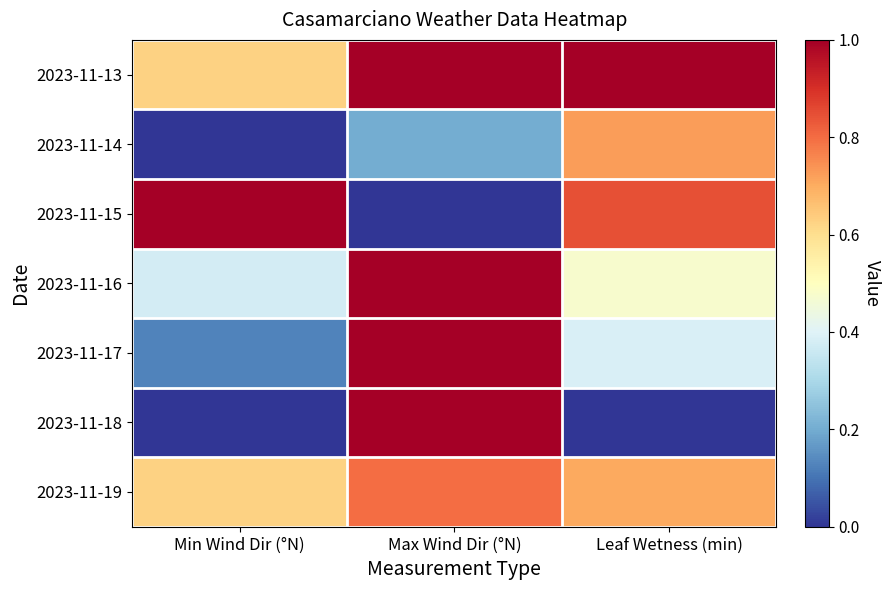

Which has a higher value, Max Wind Dir (°N) or Leaf Wetness (min)?

Max Wind Dir (°N)